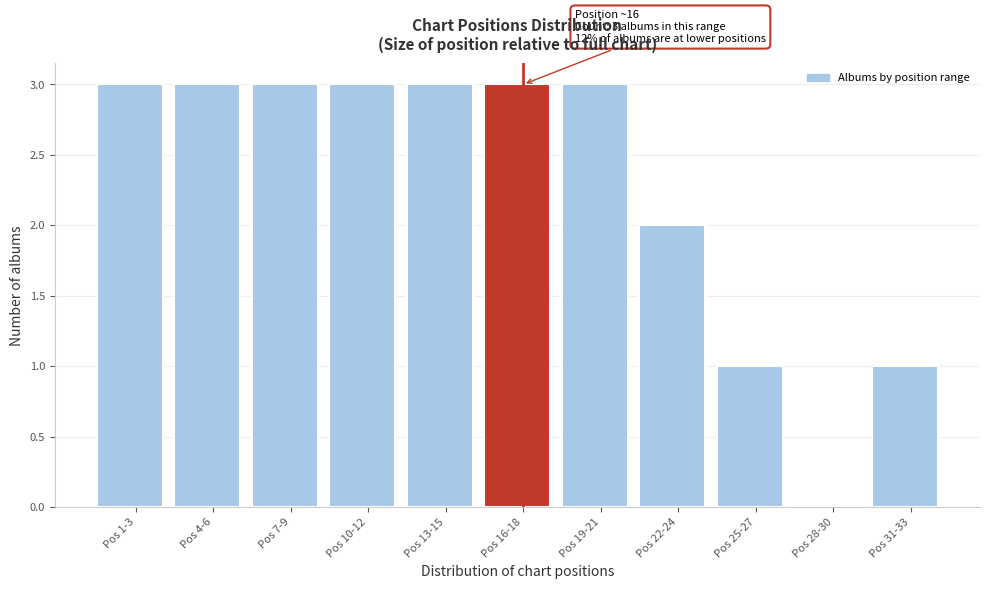

Reading left to right, list all the values displayed in this chart.

Pos 1-3=3	Pos 4-6=3	Pos 7-9=3	Pos 10-12=3	Pos 13-15=3	Pos 16-18=3	Pos 19-21=3	Pos 22-24=2	Pos 25-27=1	Pos 28-30=0	Pos 31-33=1